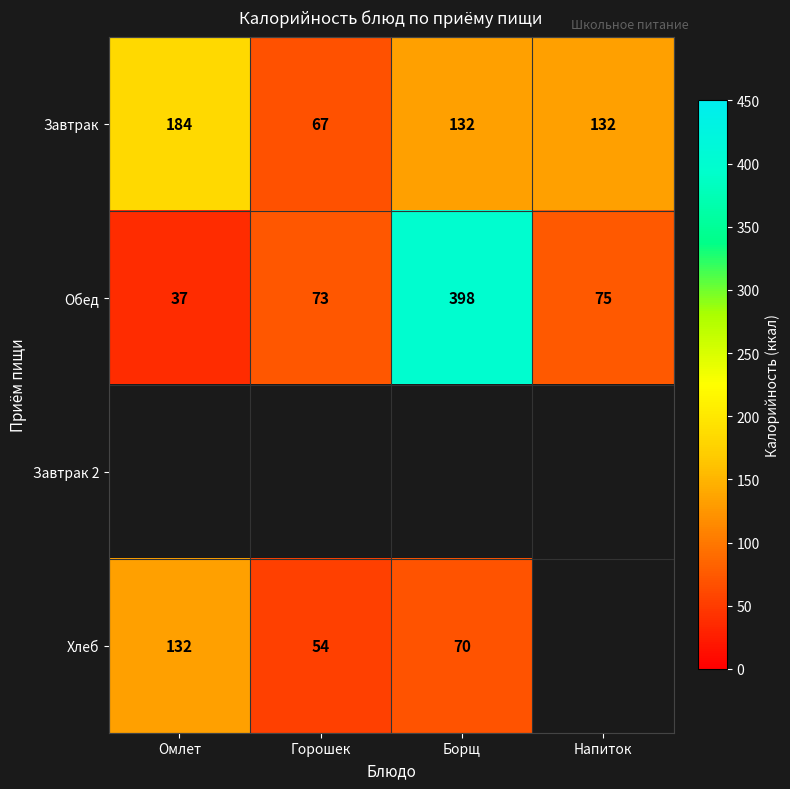

At which category does the chart reach its minimum across all series?

Омлет